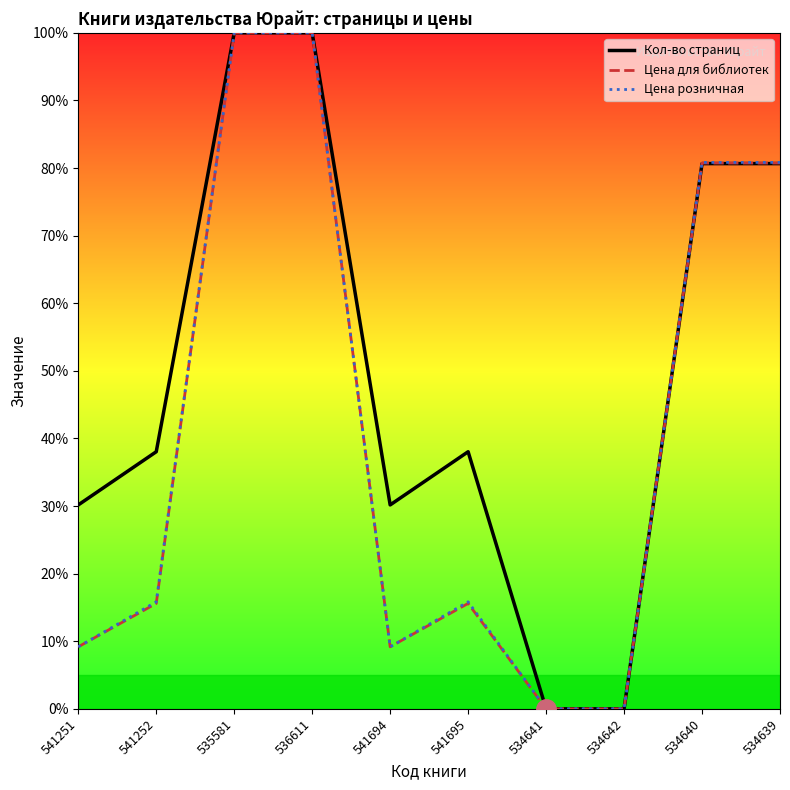

What is the maximum value shown in the chart?

100.0